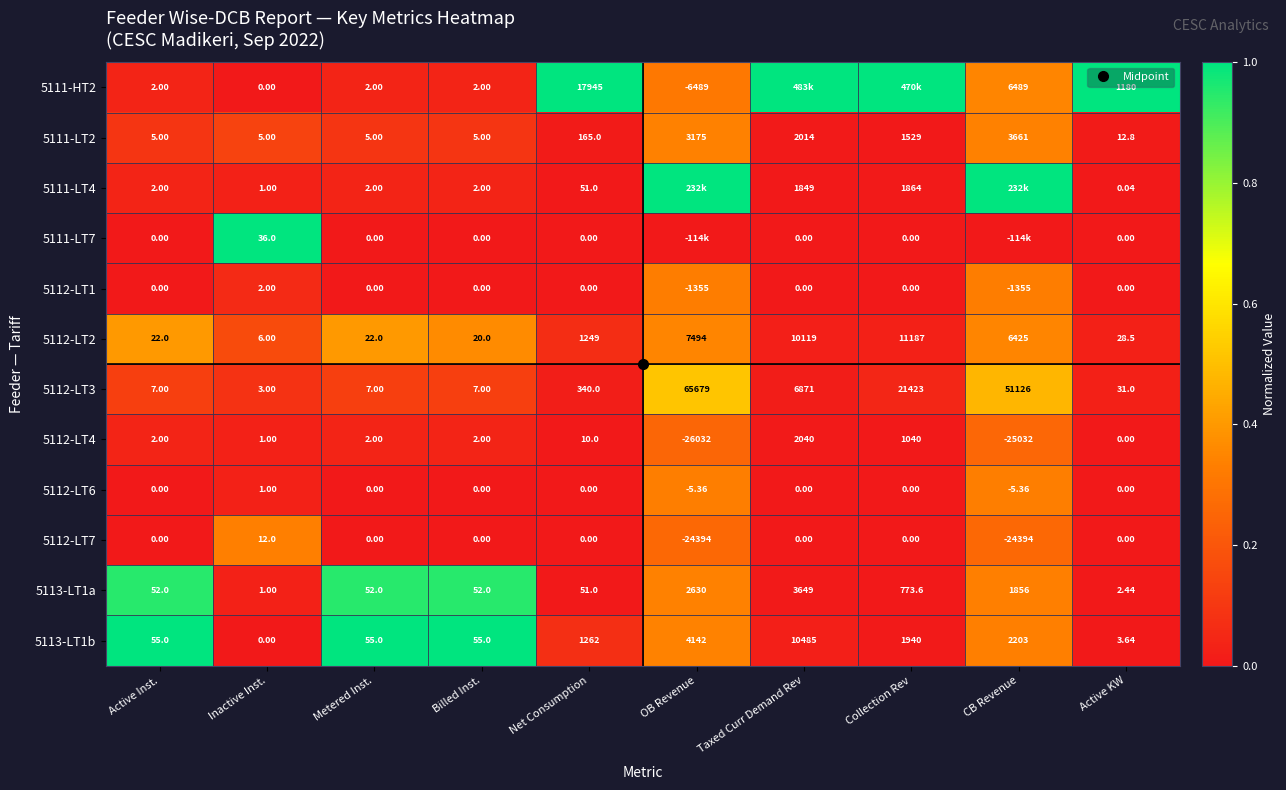

Rank the categories by 5111-LT7 value from highest to lowest.

Inactive Inst., Active Inst., Metered Inst., Billed Inst., Net Consumption, OB Revenue, Taxed Curr Demand Rev, Collection Rev, CB Revenue, Active KW